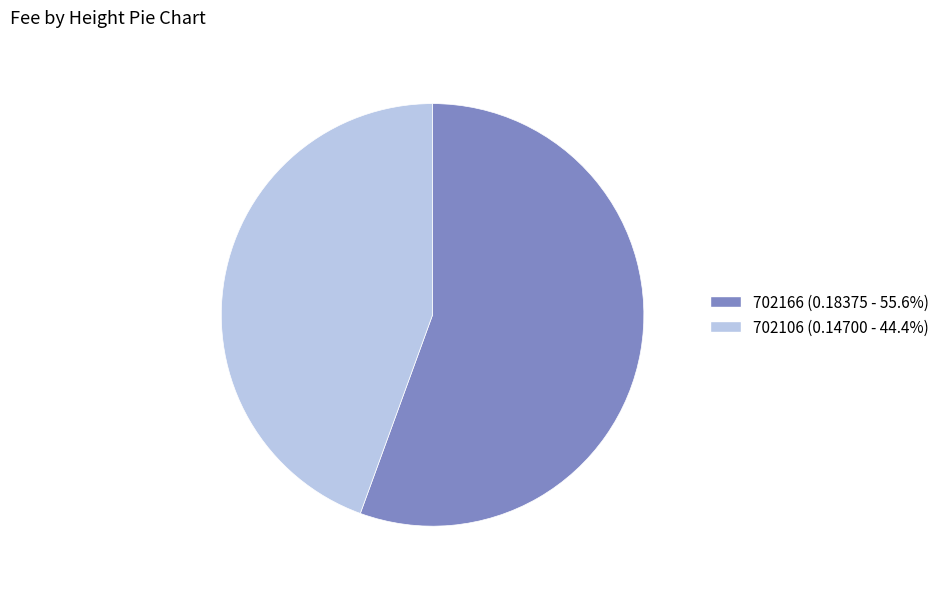

Do 702166 and 702106 together represent more than half of the pie?

Yes